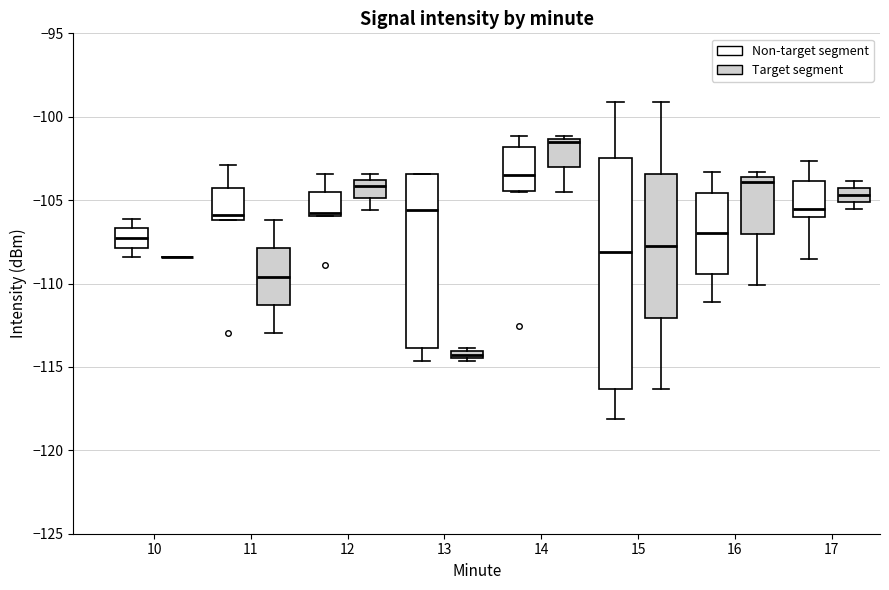

Where does the upper whisker of the box for 15 (Non-target segment) end on the y-axis? The values are not printed on the chart, so give them approximately, as read against the axis.

-99.0